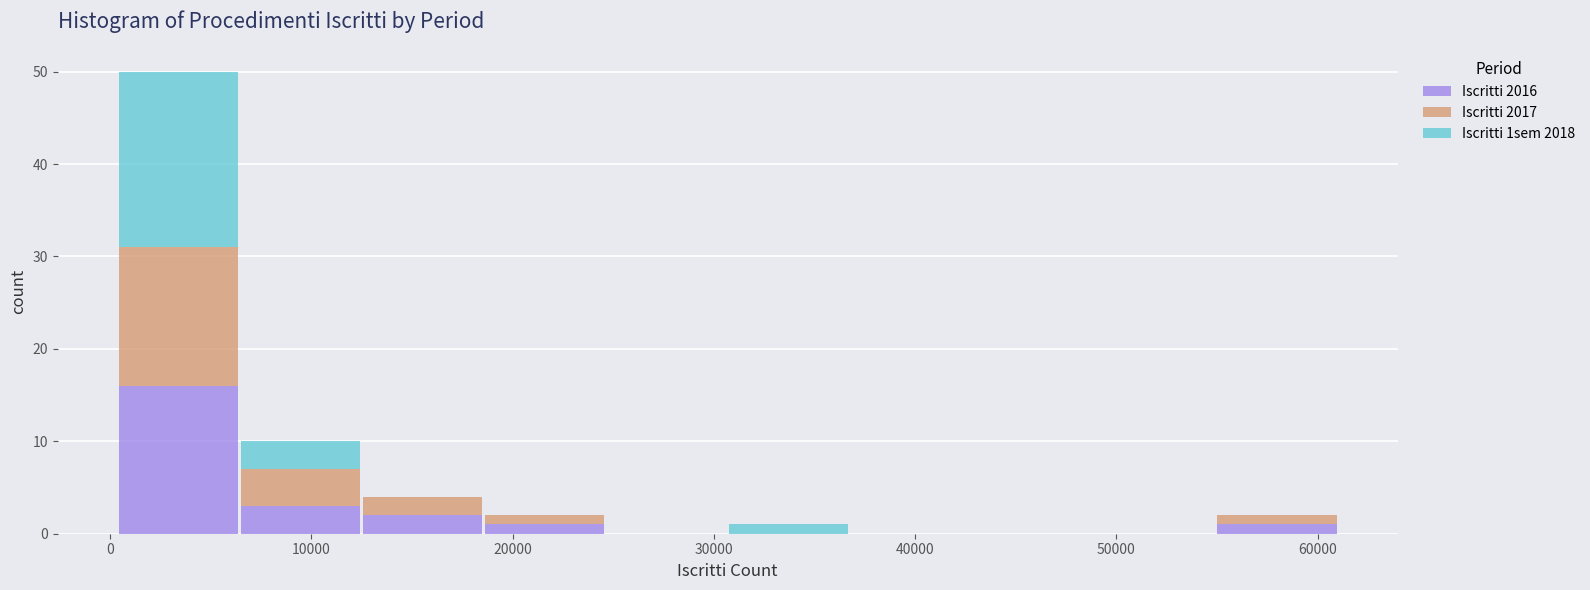

Reading left to right, transcribe this chart: for each stacked bar, give the range it covers on the x-axis and its total height. Neither the bar edges nor the heights are printed on the chart, so give them approximately, as read against the axes.

0 to 6000: 50
6000 to 12000: 10
12000 to 19000: 4
19000 to 25000: 2
25000 to 31000: 0
31000 to 37000: 1
37000 to 43000: 0
43000 to 49000: 0
49000 to 55000: 0
55000 to 61000: 2